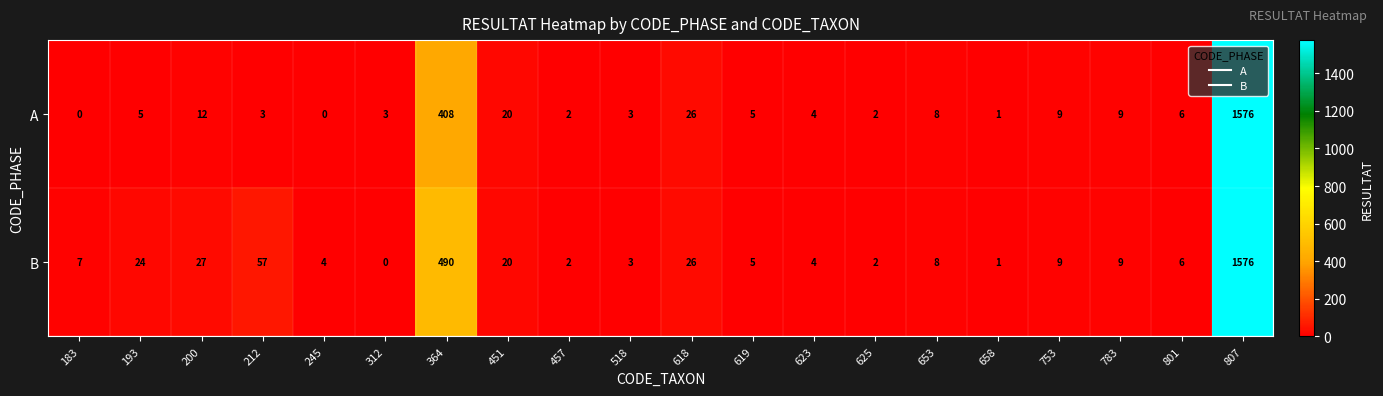

How many distinct data groups are displayed?

2